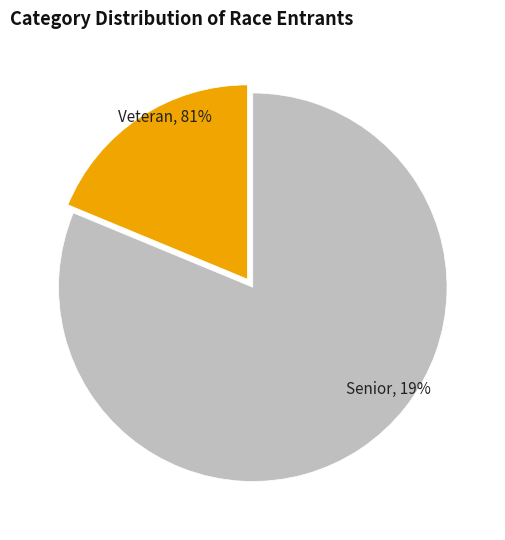

What is the majority slice?

Veteran